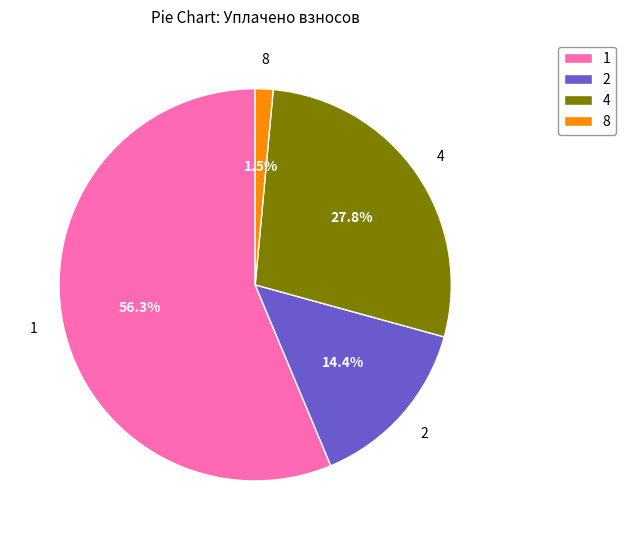

Which category has the smallest portion of the pie?

8